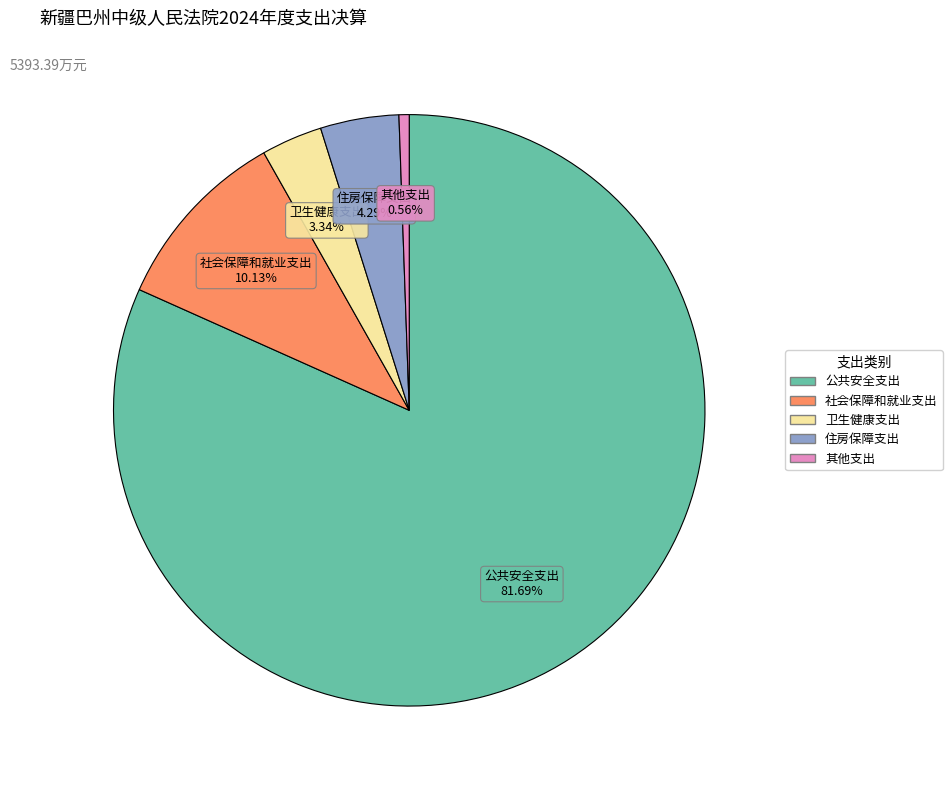

Which slice is the largest?

公共安全支出